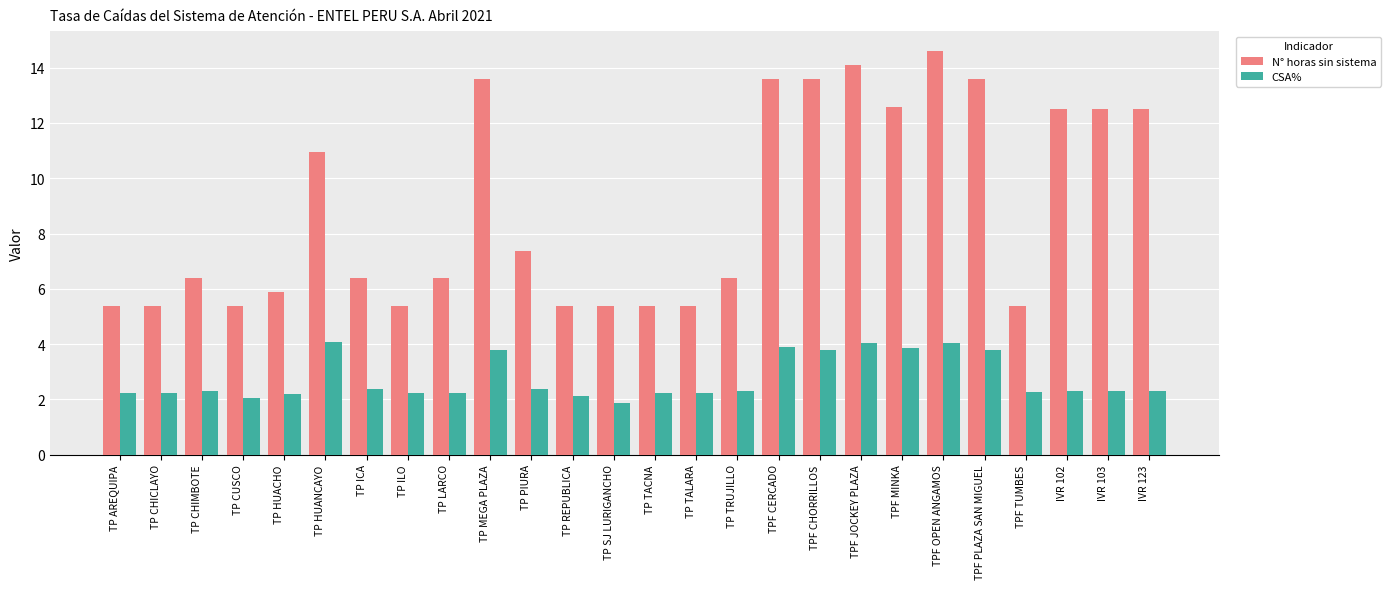

Rank the series by their average value, from lowest to highest.

CSA%, N° horas sin sistema